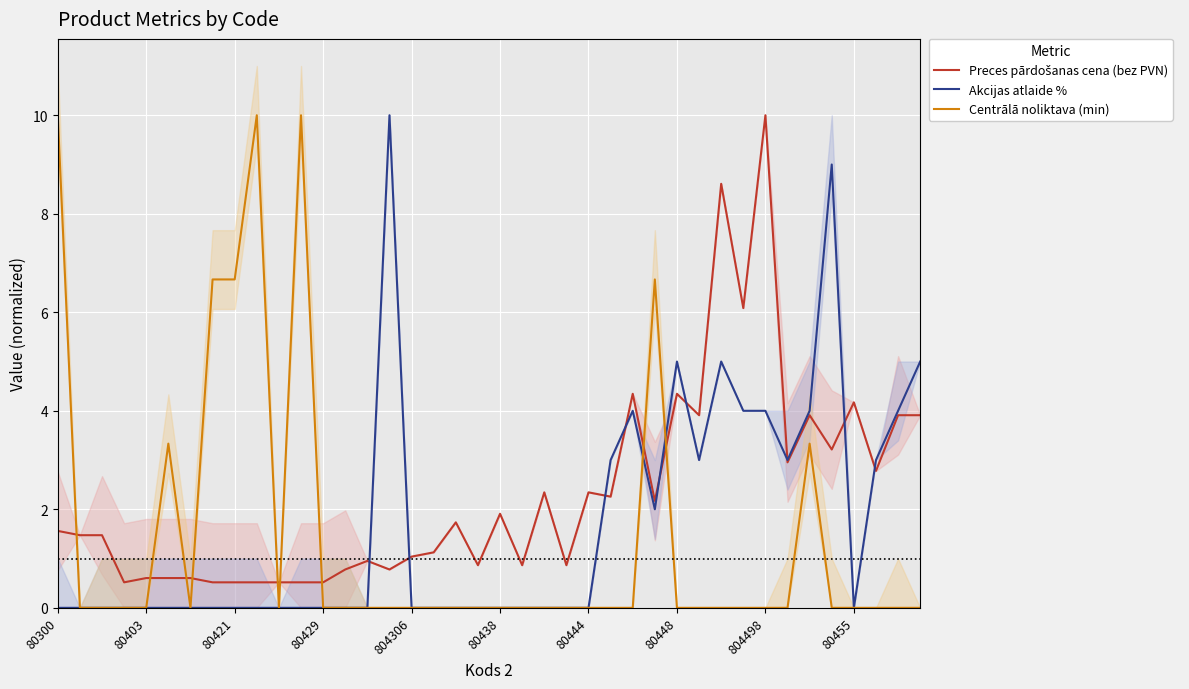

True or false: Akcijas atlaide % has a value of 4.8 at 80300.

False